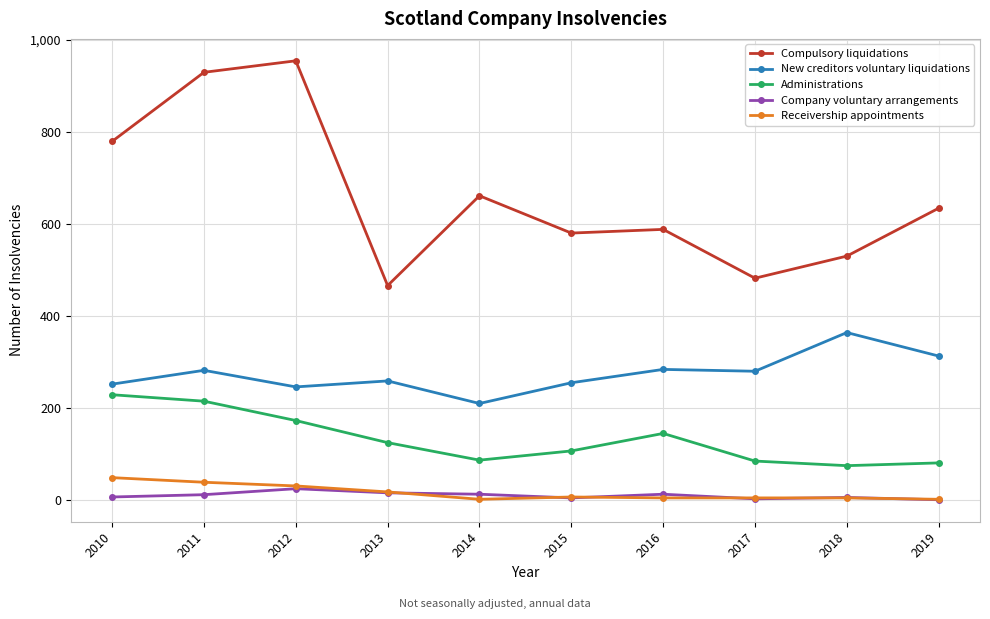

How many lines are shown in the chart?

5